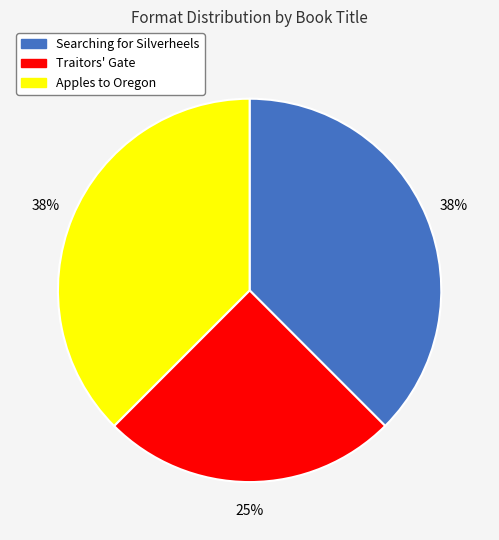

Do Traitors' Gate and Apples to Oregon together represent more than half of the pie?

Yes